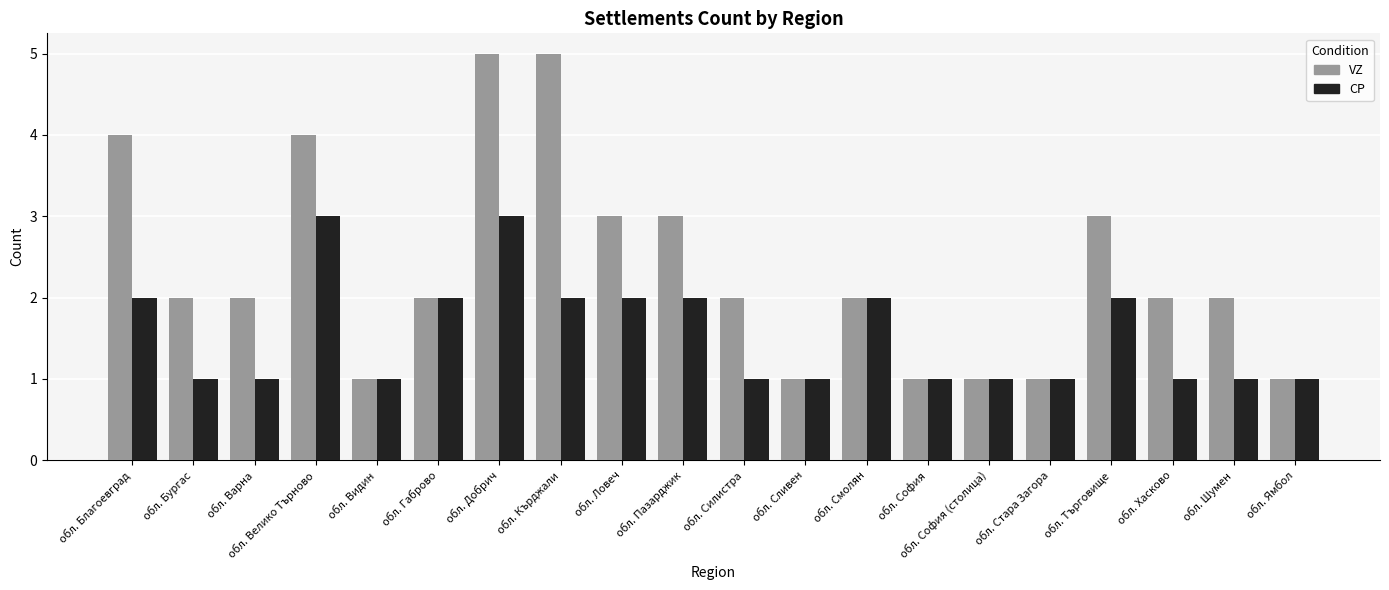

Which series has the largest total across all categories?

VZ